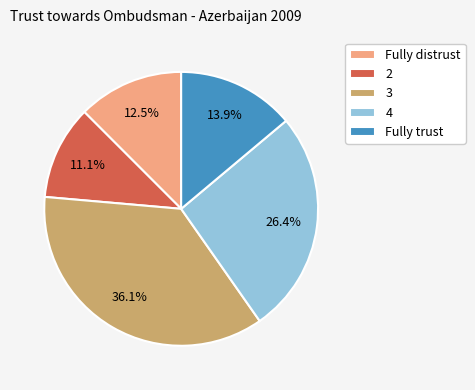

Rank the categories by value from lowest to highest.

2, Fully distrust, Fully trust, 4, 3